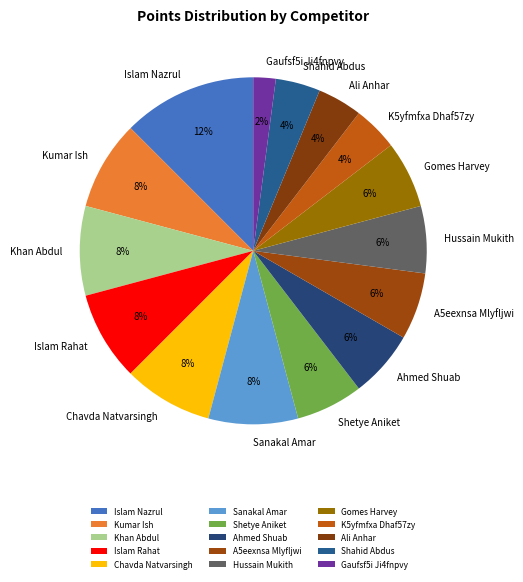

To the nearest percent, what percentage of the pie is Sanakal Amar?

8%